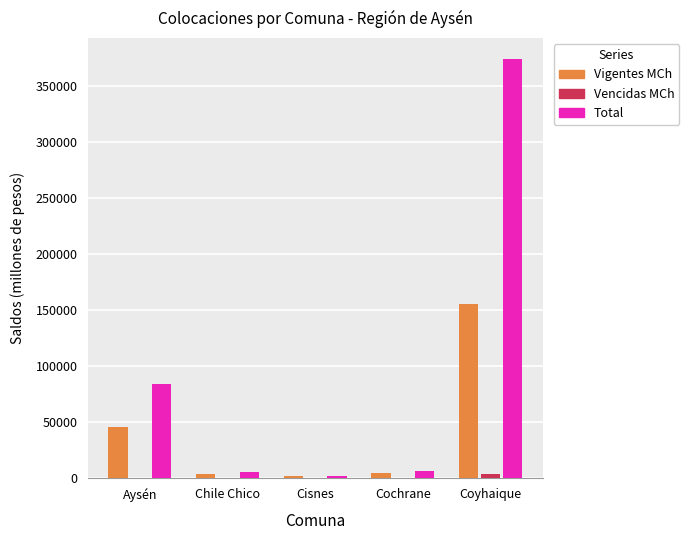

Which series has the largest total across all categories?

Total